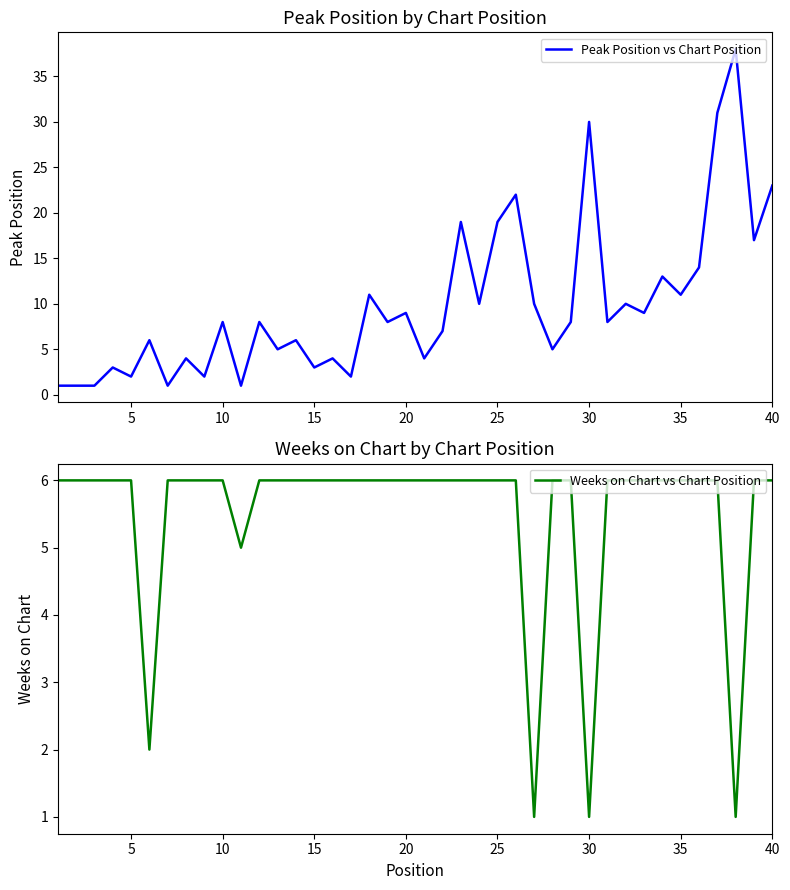

The Peak Position vs Chart Position series shows 19 at 25. True or false?

True